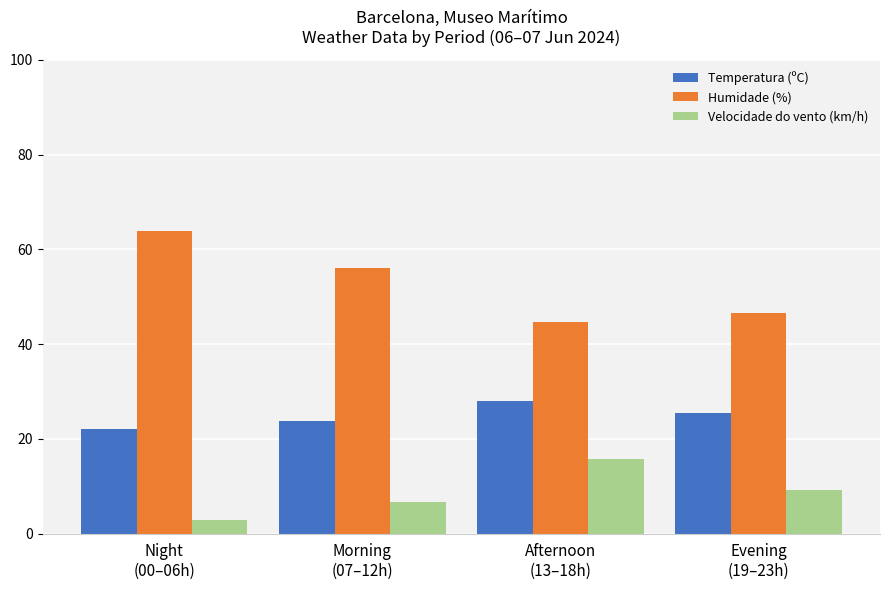

How many bars are there in each group?

3